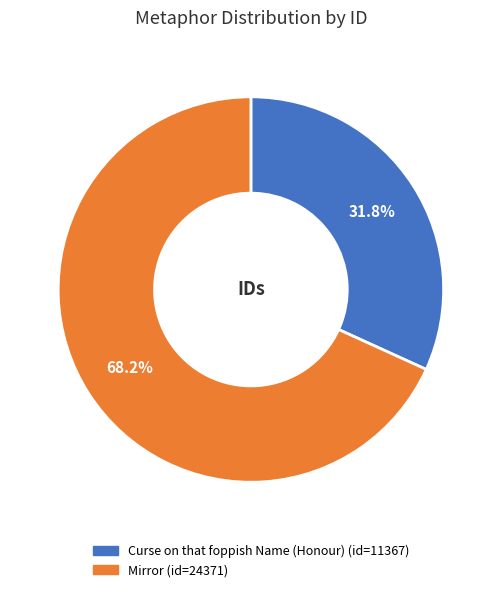

What is the smallest slice in the pie chart?

Curse on that foppish Name (Honour)